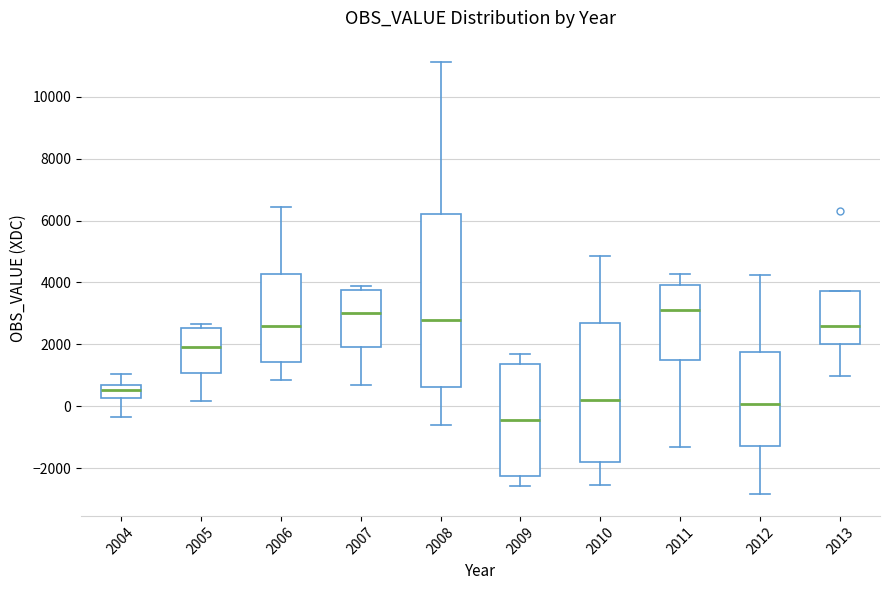

Reading left to right, read every box against the y-axis: the position of its median line, the range the box covers, and the ends of its whiskers. The values are not printed on the chart, so give them approximately, as read against the axis.

2004: median 600 (inside the box), box 200 to 600, whiskers -400 to 1000
2005: median 2000, box 1000 to 2600, whiskers 200 to 2600 (just above the box's upper edge)
2006: median 2600, box 1400 to 4200, whiskers 800 to 6400
2007: median 3000, box 2000 to 3800, whiskers 600 to 3800 (just above the box's upper edge)
2008: median 2800, box 600 to 6200, whiskers -600 to 11200
2009: median -400, box -2200 to 1400, whiskers -2600 to 1600
2010: median 200, box -1800 to 2600, whiskers -2600 to 4800
2011: median 3200, box 1400 to 4000, whiskers -1400 to 4200
2012: median 0, box -1200 to 1800, whiskers -2800 to 4200
2013: median 2600, box 2000 to 3800, whiskers 1000 to 3800